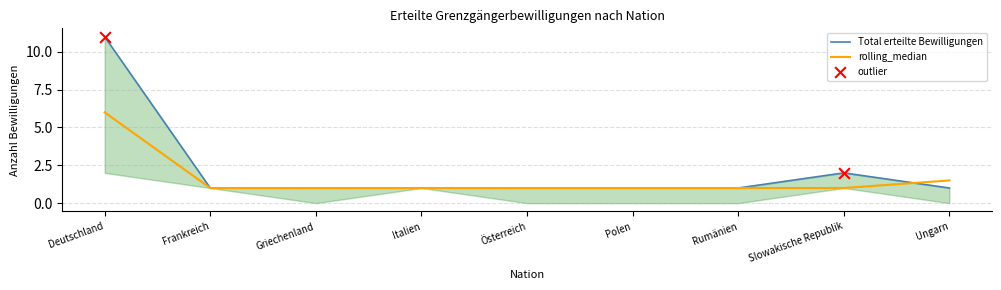

At which category is the sum across all series the highest?

Deutschland